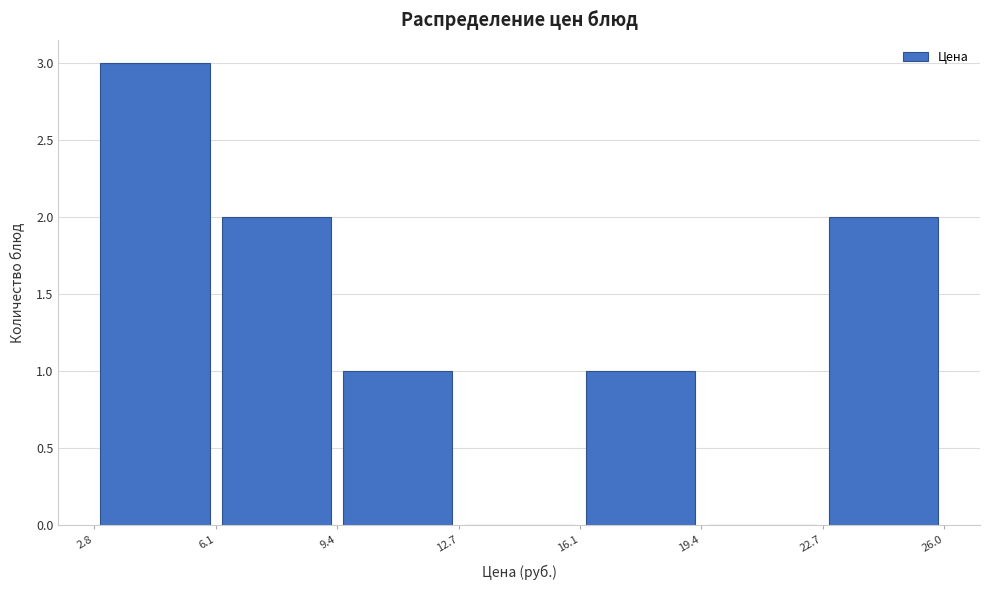

Reading left to right, list every bar in this chart as the range it spans on the x-axis followed by its height. The values are not printed on the chart, so give them approximately, as read against the axis.

2.8 to 6.1: 3
6.1 to 9.4: 2
9.4 to 12.7: 1
12.7 to 16.1: 0
16.1 to 19.4: 1
19.4 to 22.7: 0
22.7 to 26.0: 2